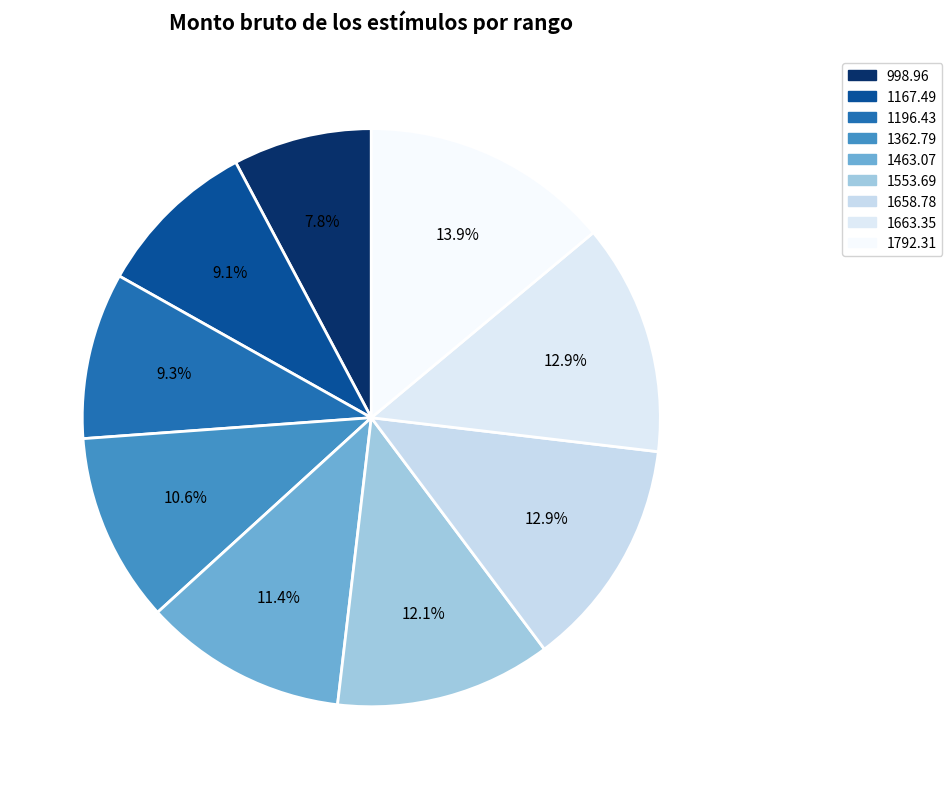

How many slices are in this pie chart?

9